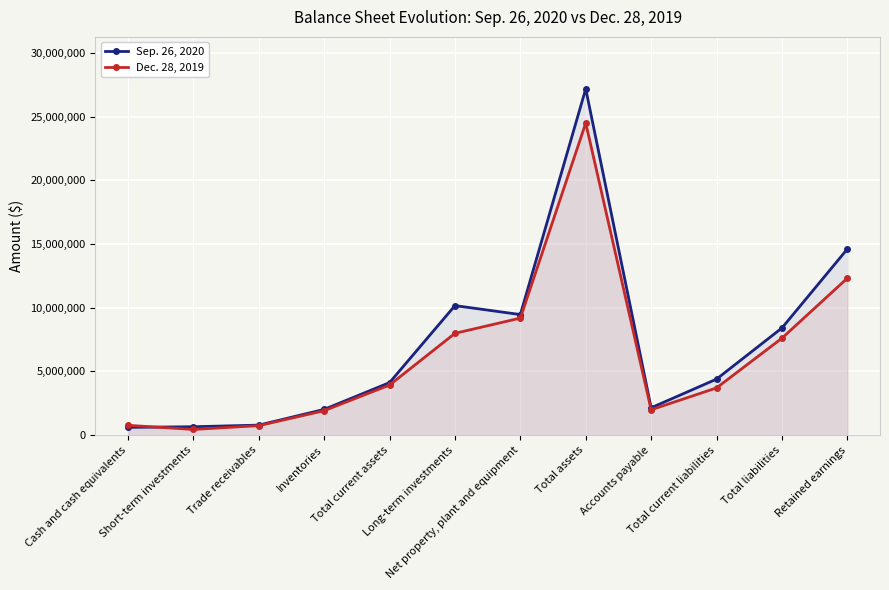

At which category is the sum across all series the highest?

Total assets